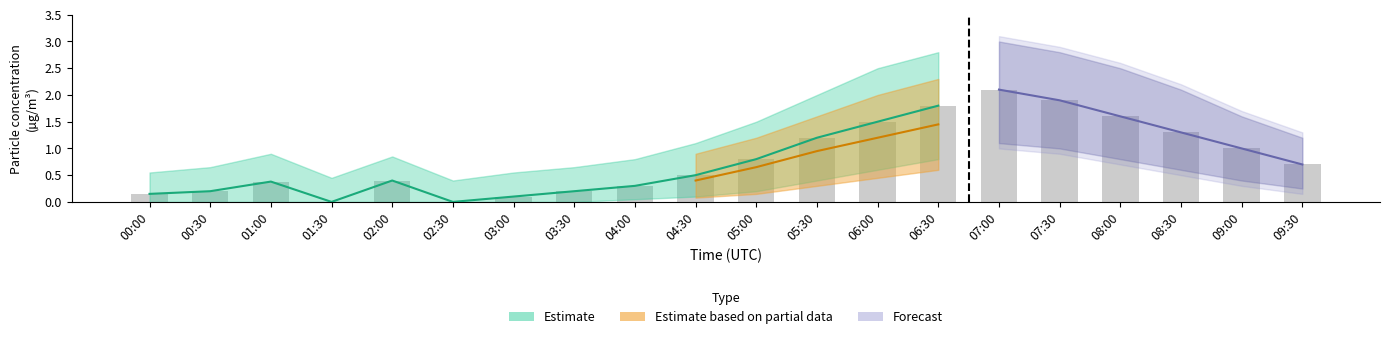

What is the difference between the second highest and minimum values?

1.9